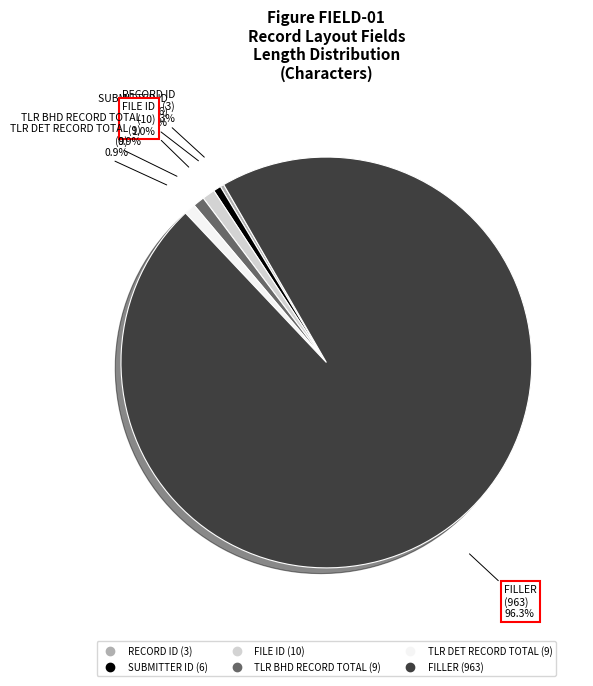

The FILE ID slice represents 12% of the pie. True or false?

False